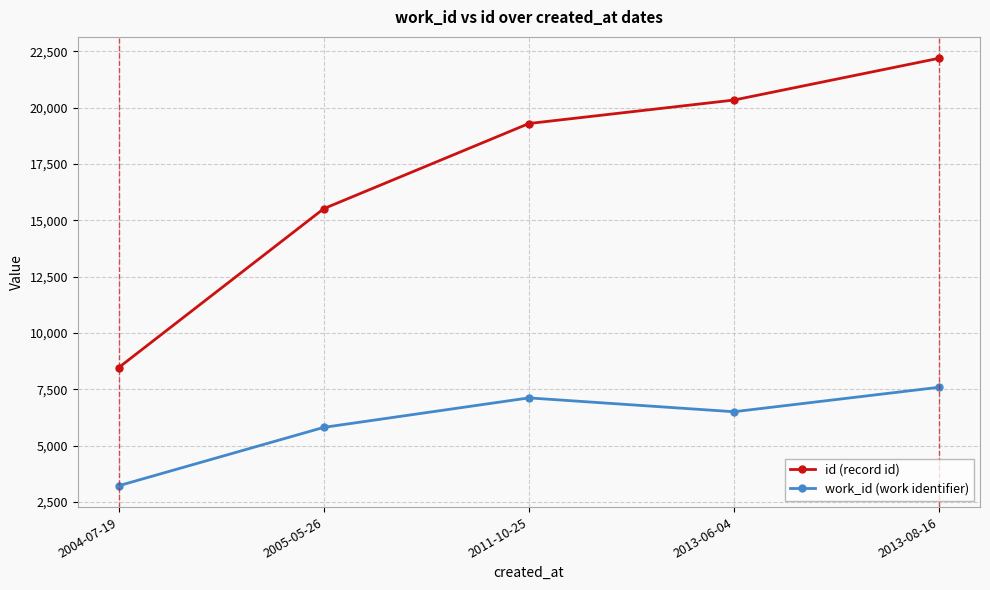

Is the value of work_id (work identifier) at 2005-05-26 greater than the value of id (record id) at 2005-05-26?

No